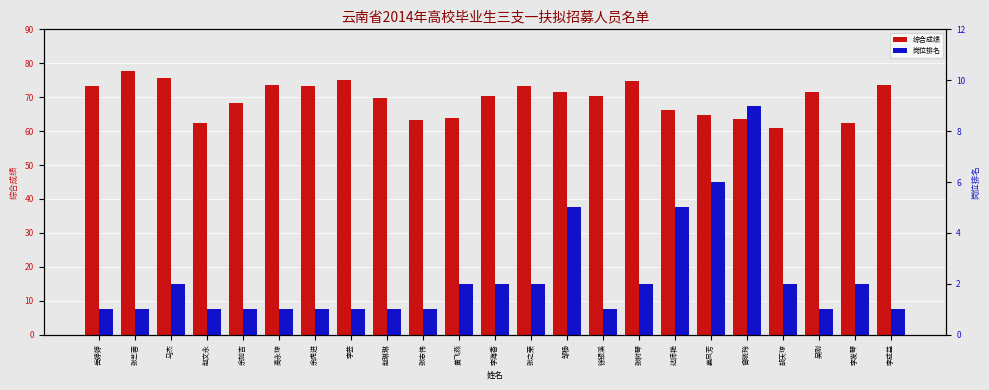

Reading left to right, what are all the values shown in this chart?

综合成绩: 73.4	77.8	75.8	62.4	68.4	73.5	73.4	75.0	69.8	63.4	63.8	70.3	73.4	71.6	70.3	74.7	66.2	64.8	63.7	60.8	71.6	62.5	73.7
岗位排名: 1.0	1.0	2.0	1.0	1.0	1.0	1.0	1.0	1.0	1.0	2.0	2.0	2.0	5.0	1.0	2.0	5.0	6.0	9.0	2.0	1.0	2.0	1.0